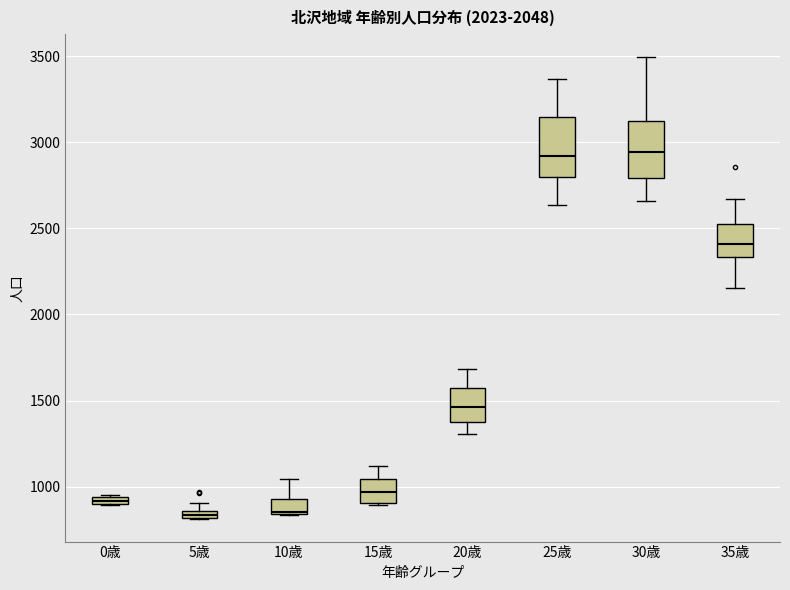

Where is the upper edge of the box for 25歳 on the y-axis? The values are not printed on the chart, so give them approximately, as read against the axis.

3150